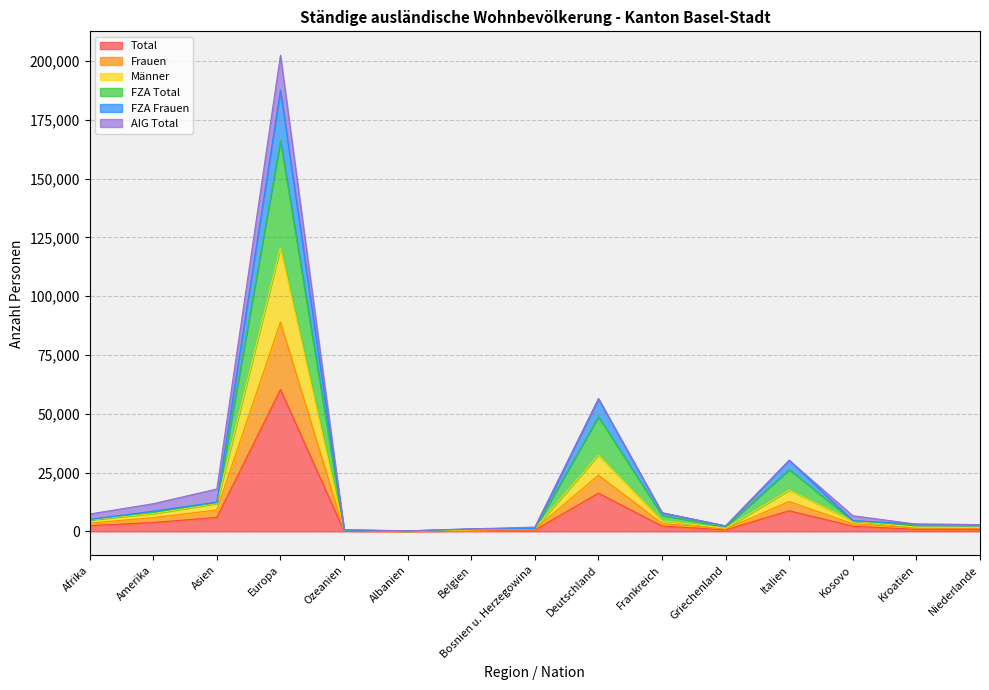

What is the highest value of the Total series?

60314